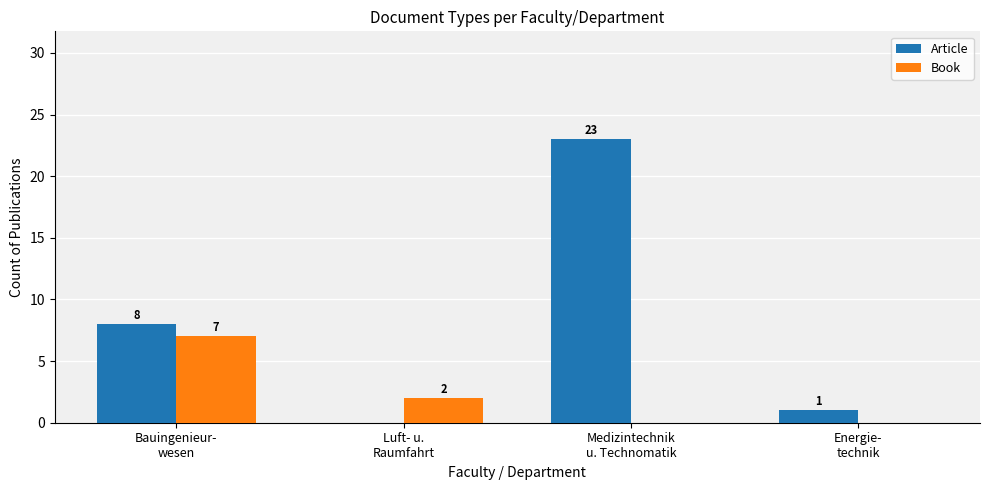

Count the number of data series in this chart.

2